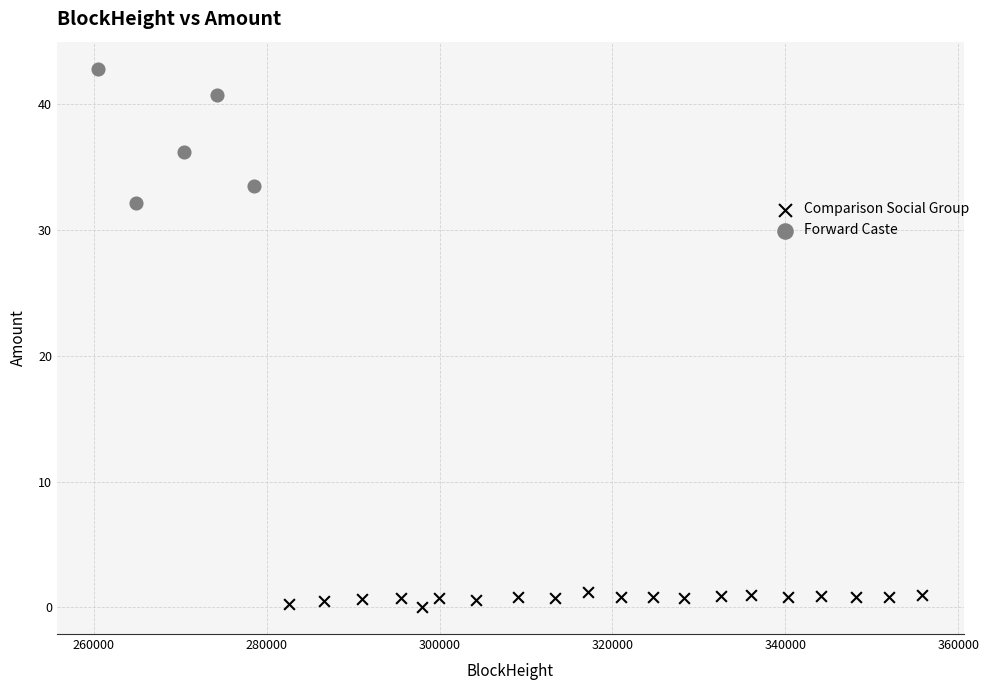

Which series reaches the maximum Y coordinate?

Forward Caste